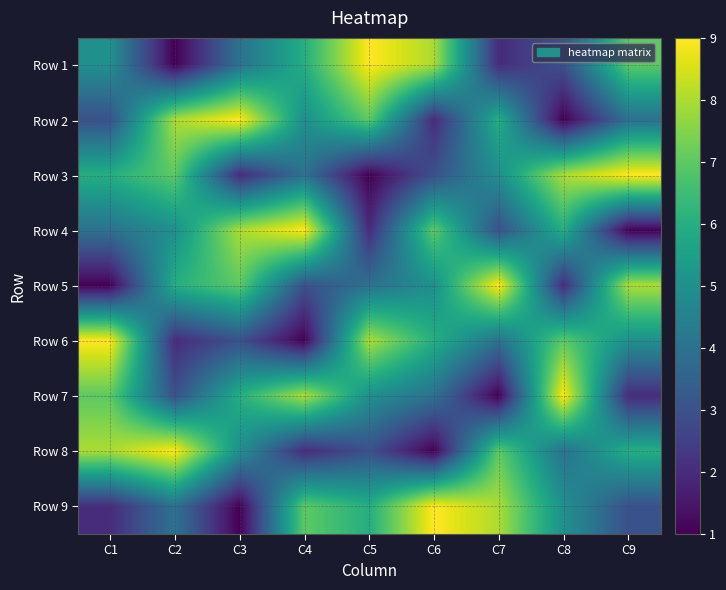

At which category does the chart reach its minimum across all series?

C2